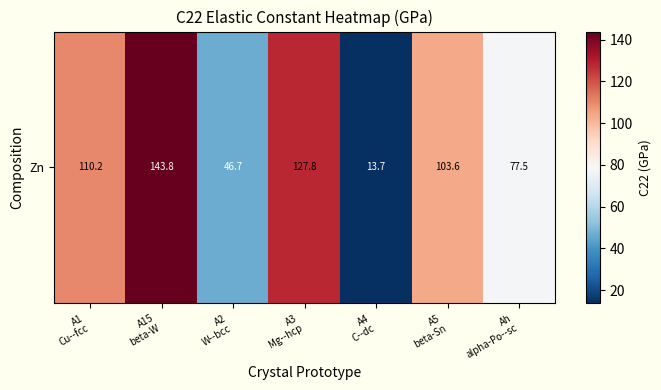

What is the difference between the maximum and minimum values?

130.1